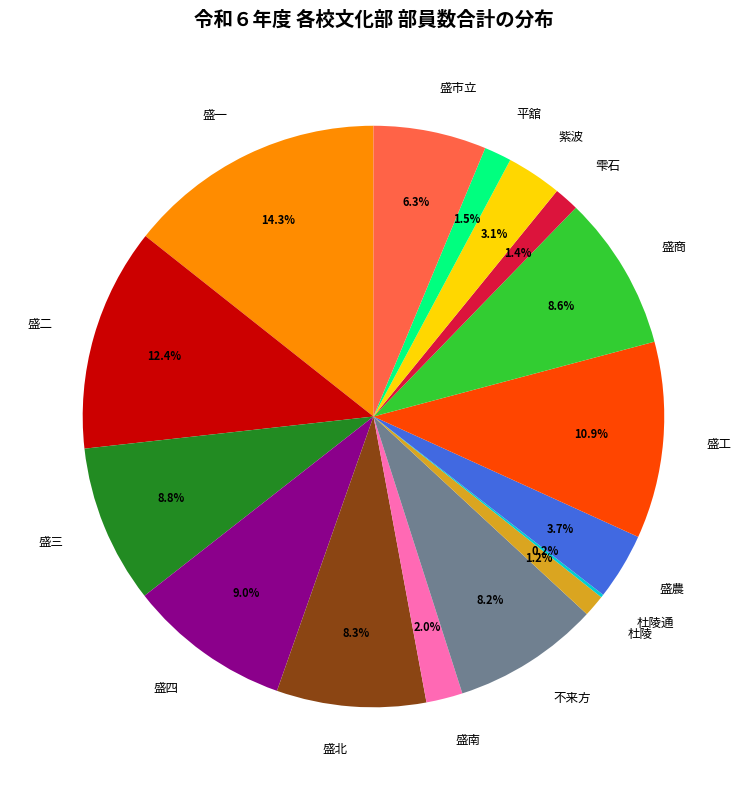

To the nearest percent, what is the average slice percentage?

6%